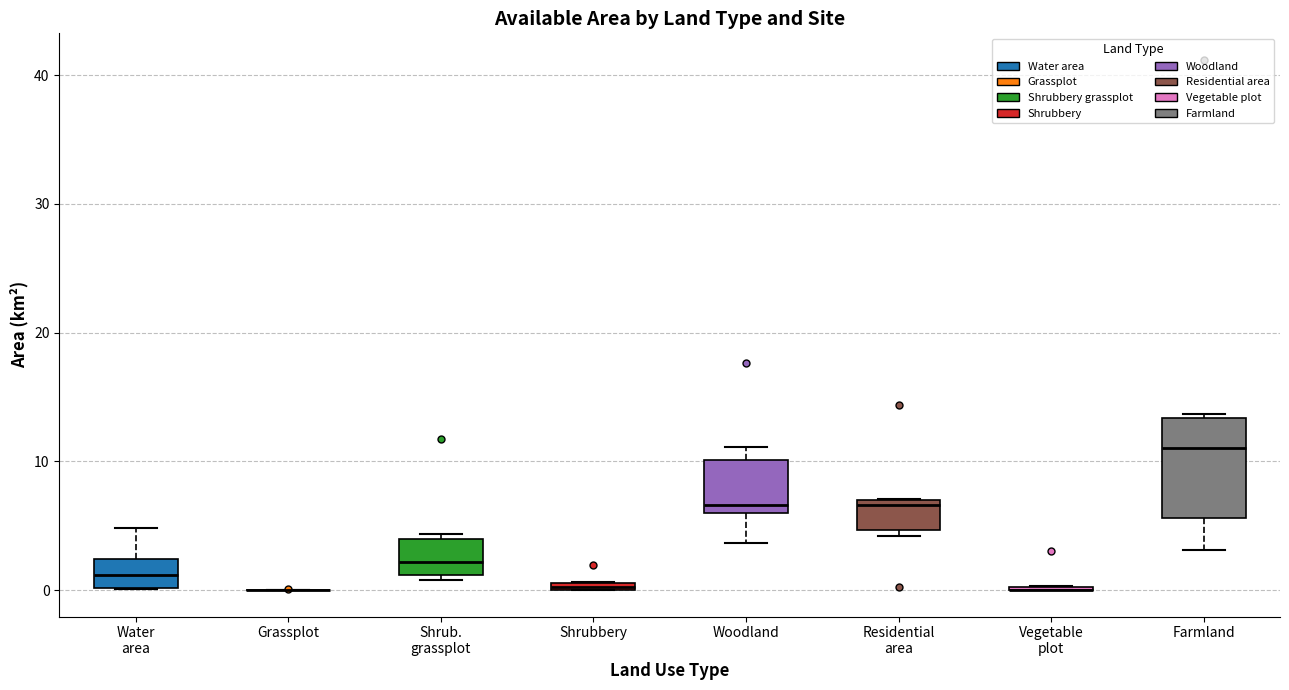

Where is the lower edge of the box for Residential area on the y-axis? The values are not printed on the chart, so give them approximately, as read against the axis.

5